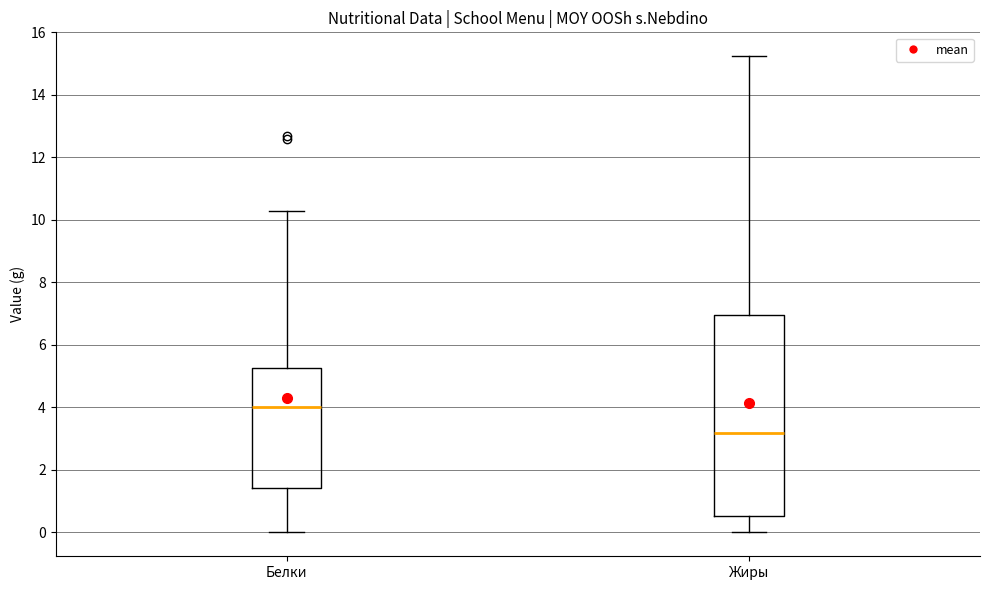

Which box's median line is the lowest?

Жиры